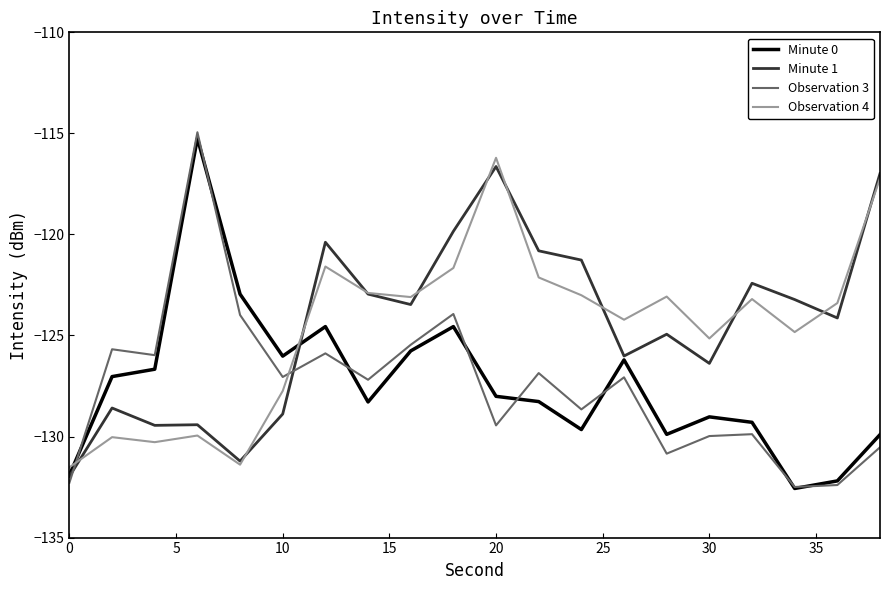

How many lines are shown in the chart?

4